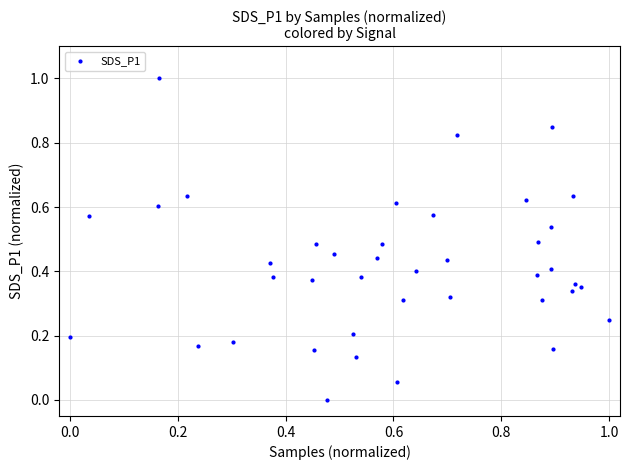

What is the range of X values (max minus min)?

1.0